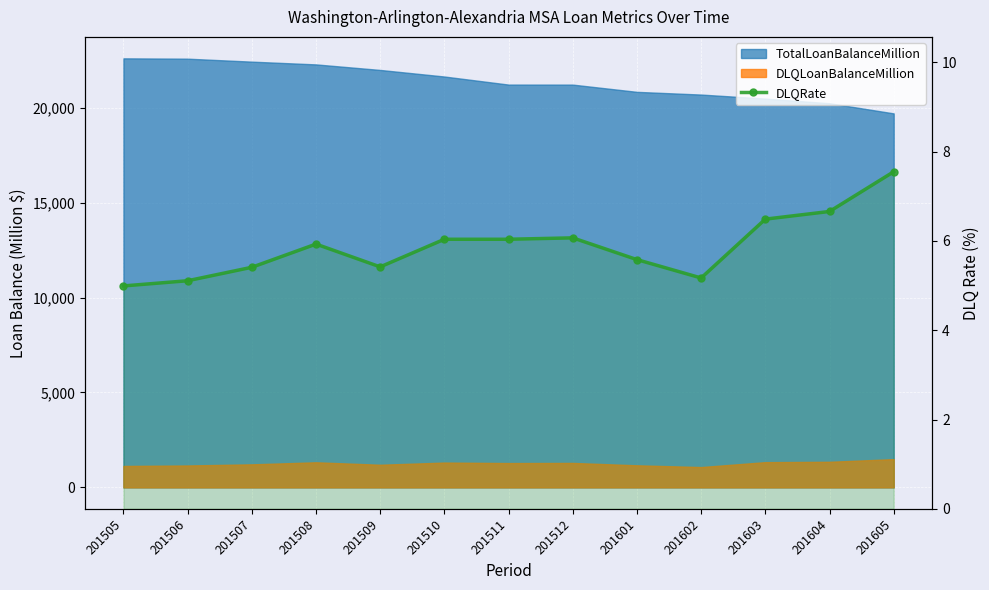

What is the value of the 10th point from the left?

5.2